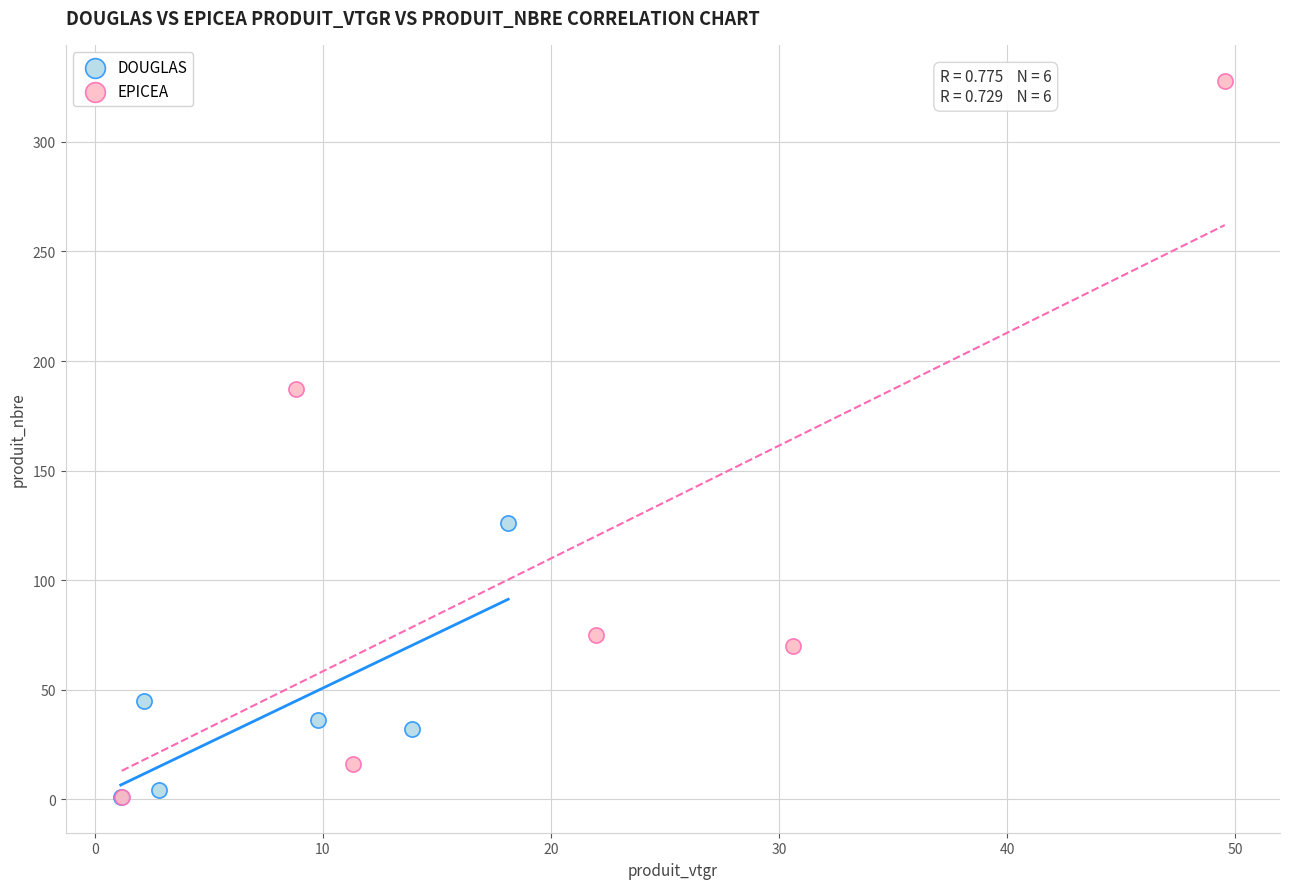

Which series has the widest spread of Y values?

EPICEA